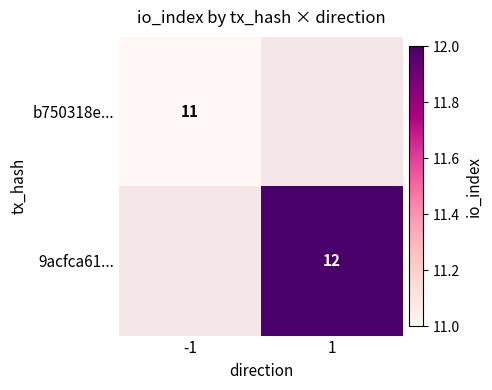

The b750318e... series shows 11 at -1. True or false?

True